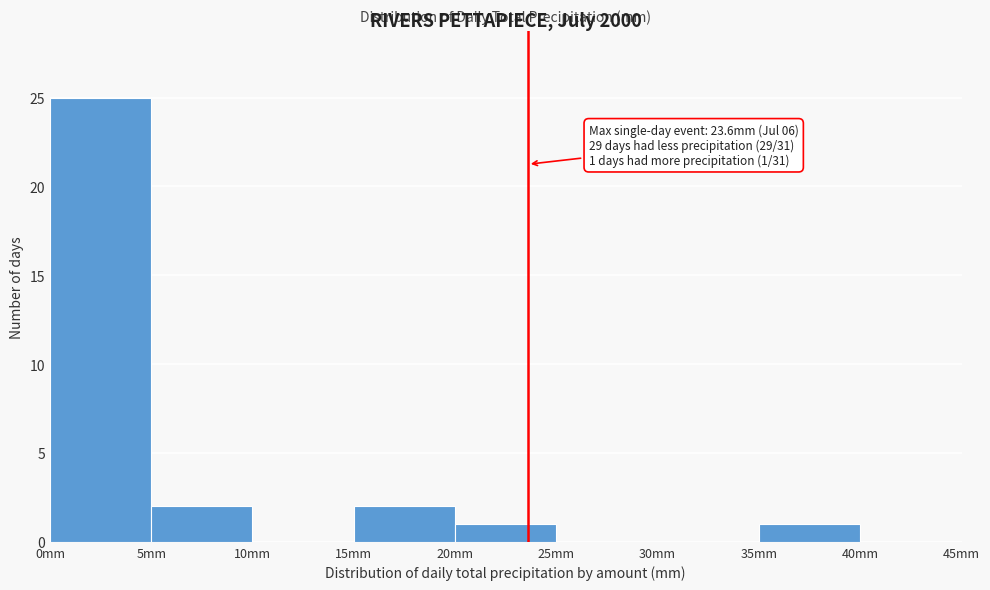

Over which range of the x-axis is the bar tallest?

0 to 5